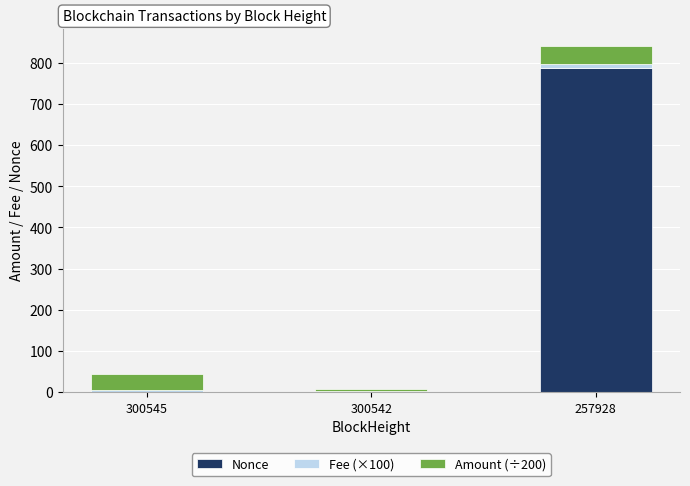

The Nonce series shows 0.0 at 300542. True or false?

True